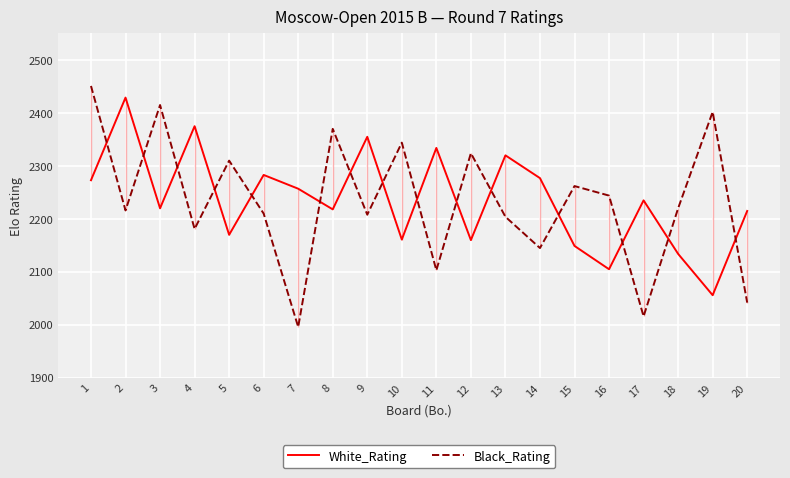

What is the spread (max minus min) of values at 19?

346